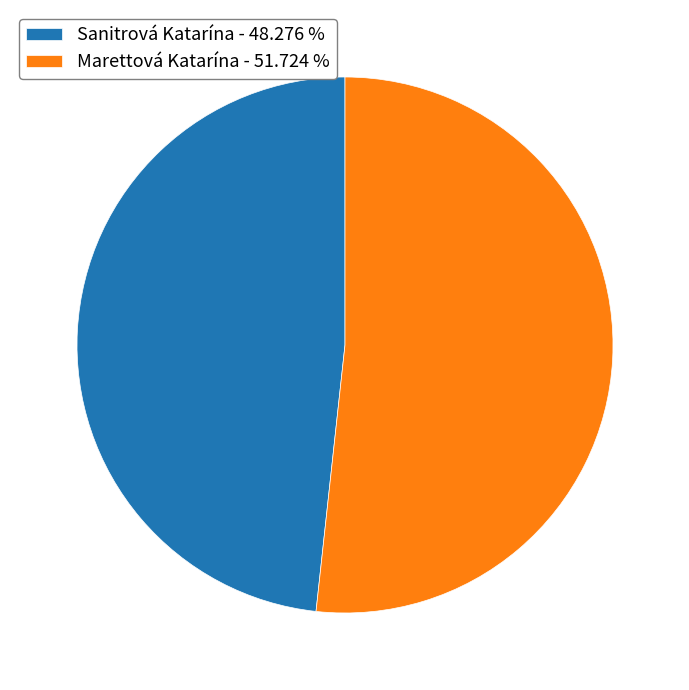

True or false: Sanitrová Katarína accounts for 54% of the total.

False